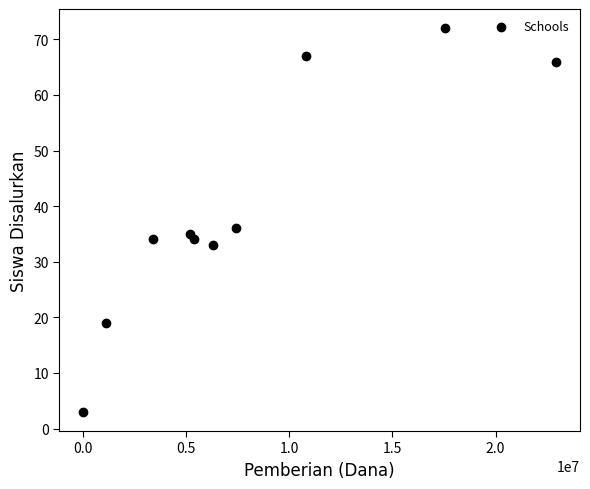

What Y value in the scatter plot is closest to 37?

36